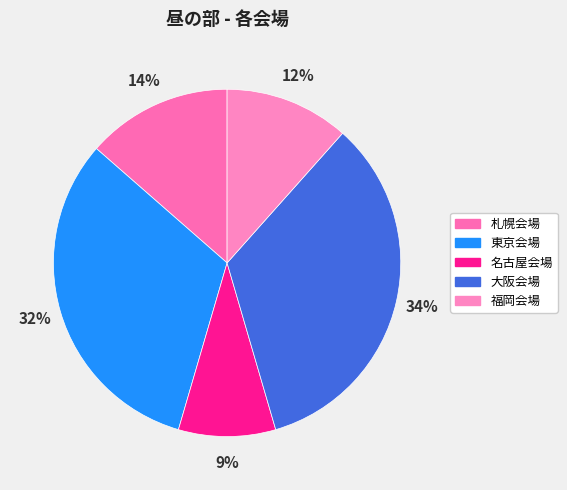

Approximately how many times larger is the value at 大阪会場 compared to 福岡会場?

2.9